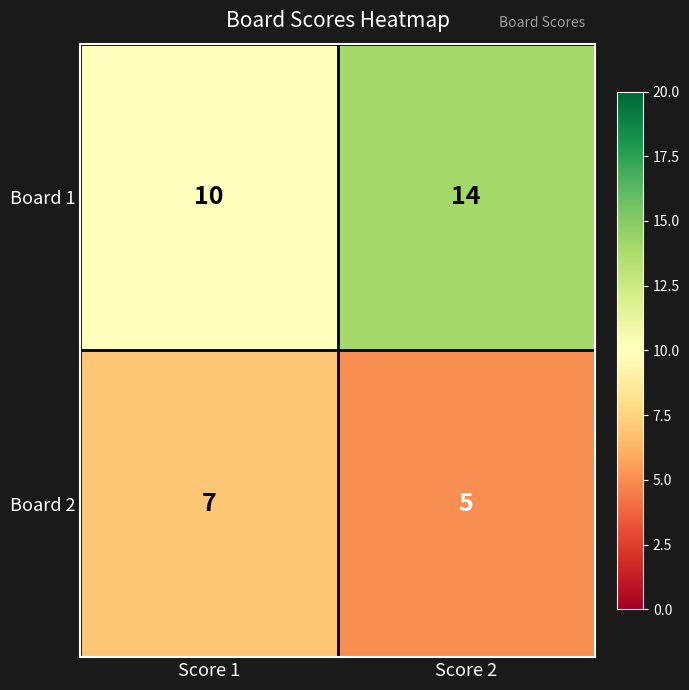

Reading left to right, list all the values displayed in this chart.

Board 1: 10	14
Board 2: 7	5